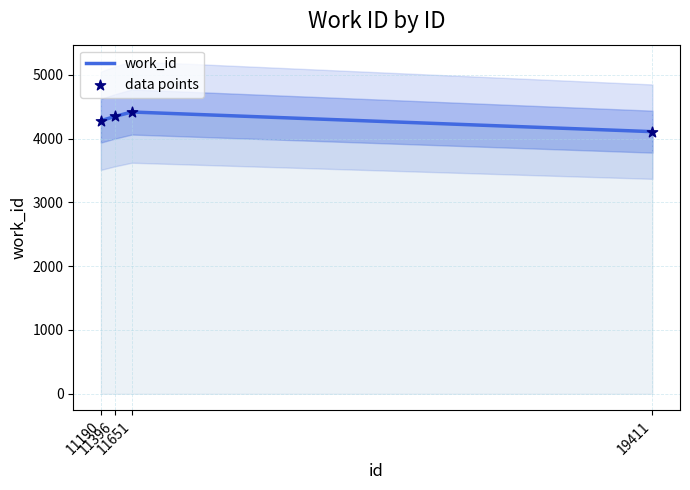

What is the change in value from 11396 to 11651?

+70